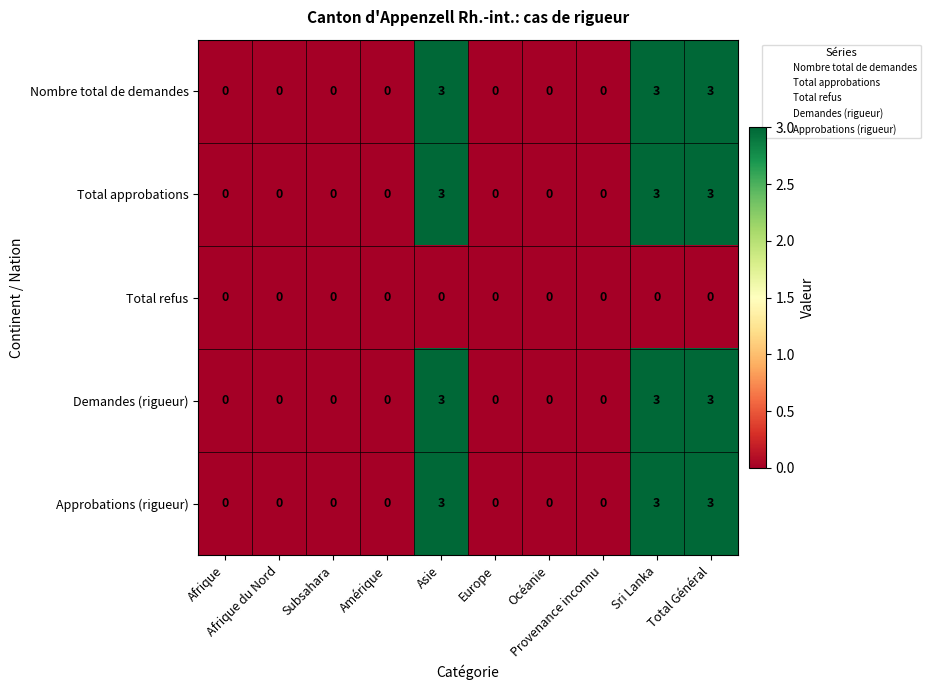

At how many categories does at least one series exceed 2?

3